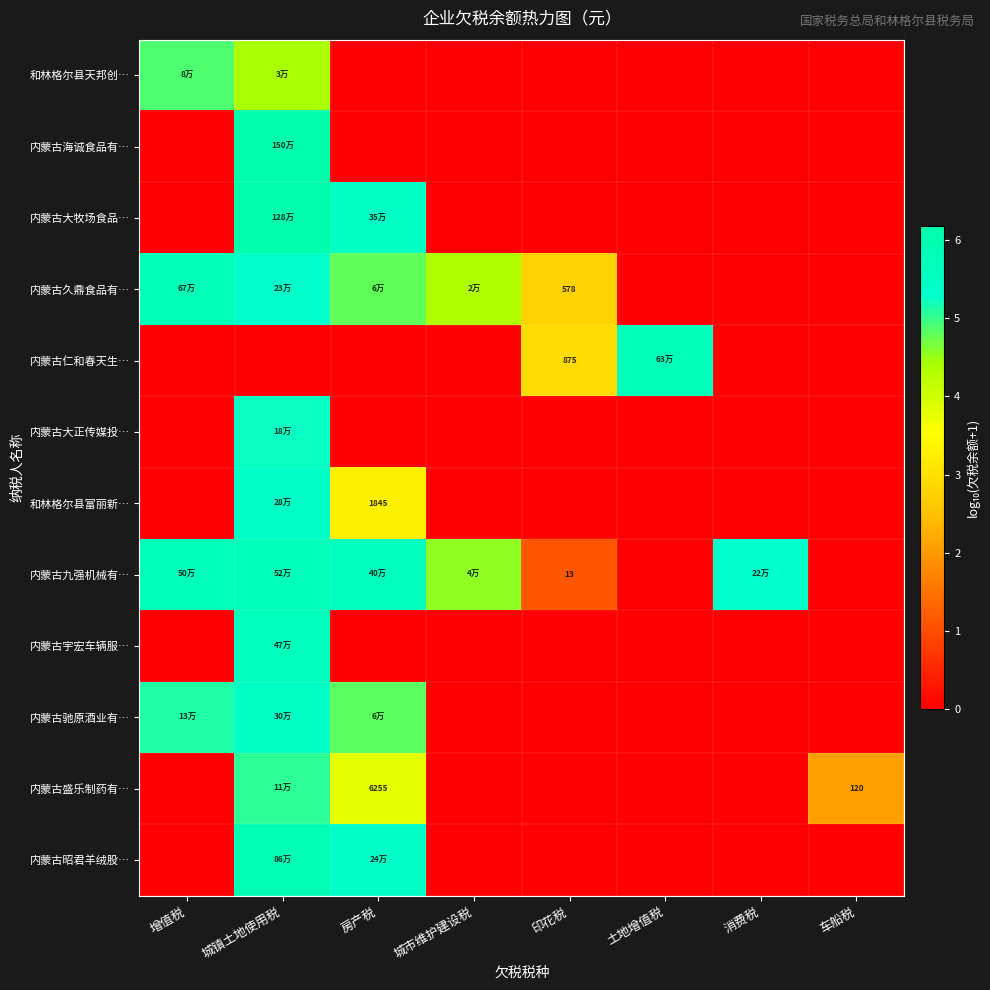

Rank the series at 土地增值税 from lowest to highest value.

和林格尔县天邦创…, 内蒙古海诚食品有…, 内蒙古大牧场食品…, 内蒙古久鼎食品有…, 内蒙古大正传媒投…, 和林格尔县富丽新…, 内蒙古九强机械有…, 内蒙古宇宏车辆服…, 内蒙古驰原酒业有…, 内蒙古盛乐制药有…, 内蒙古昭君羊绒股…, 内蒙古仁和春天生…